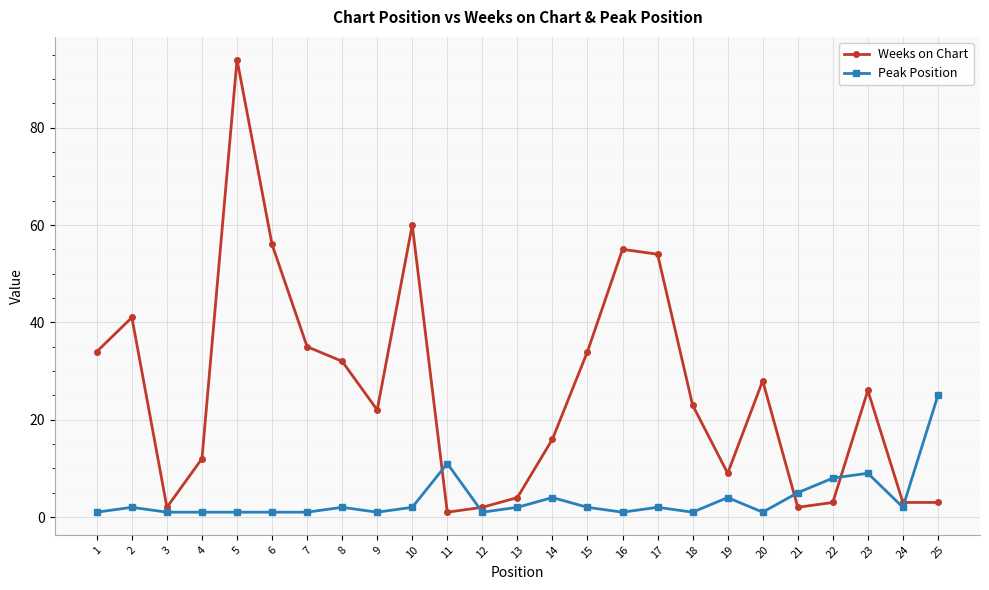

Count the number of data series in this chart.

2